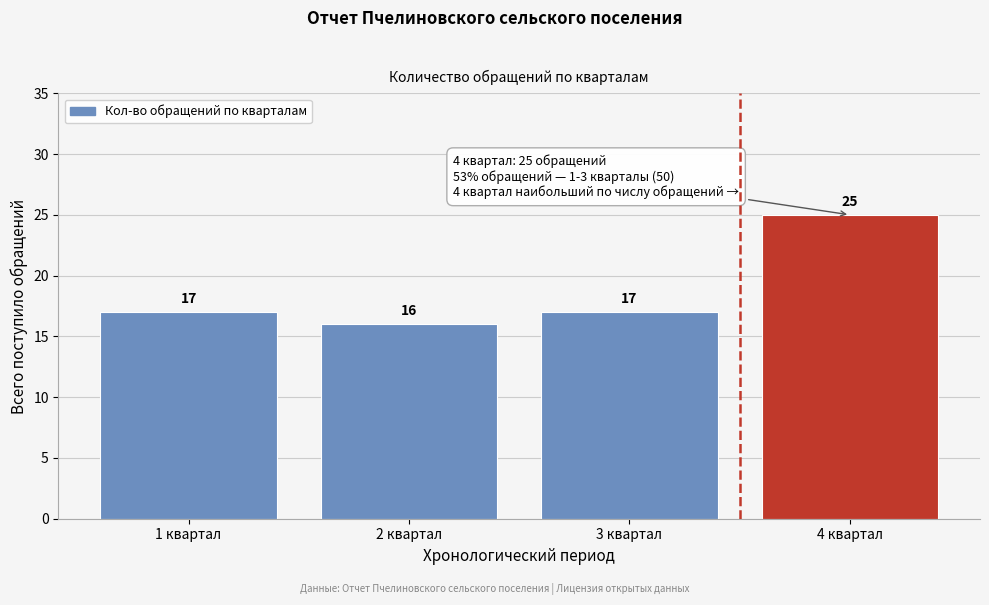

Reading left to right, what are all the values shown in this chart?

1 квартал=17	2 квартал=16	3 квартал=17	4 квартал=25